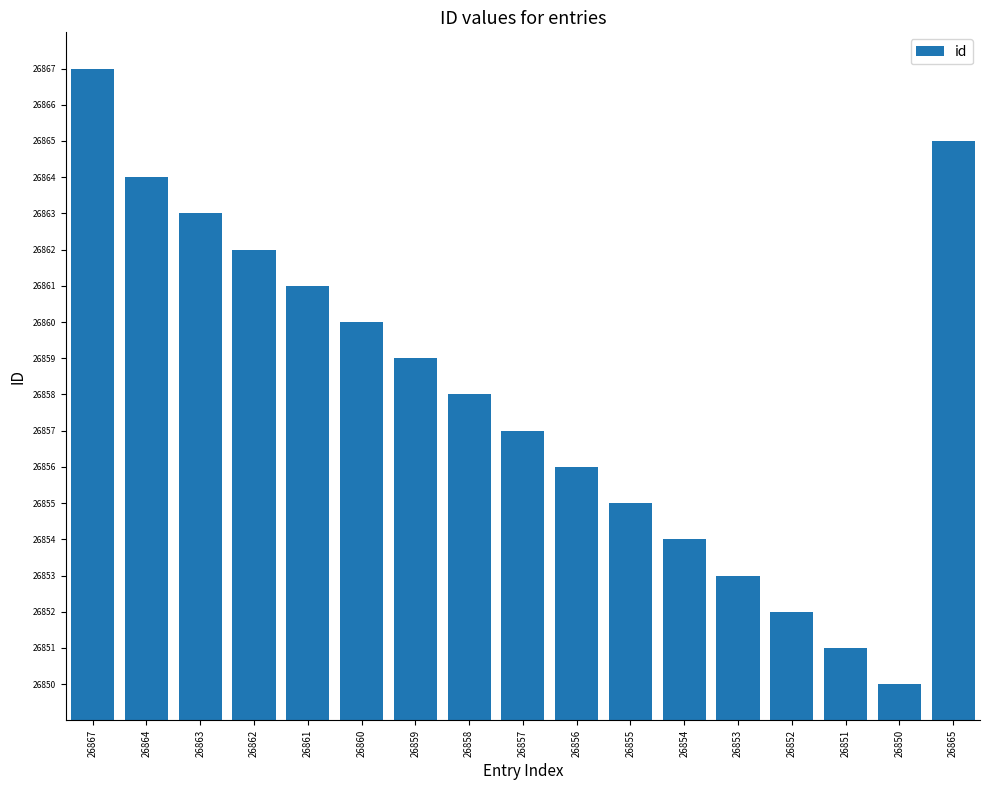

What is the label of the 17th bar from the right?

26867